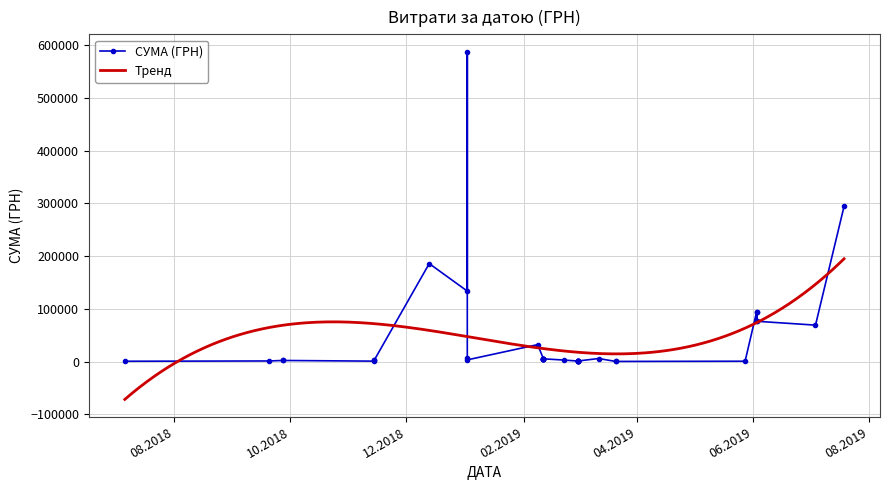

What is the change in value from 19.07.2019 to 22.02.2019?

-291437.2